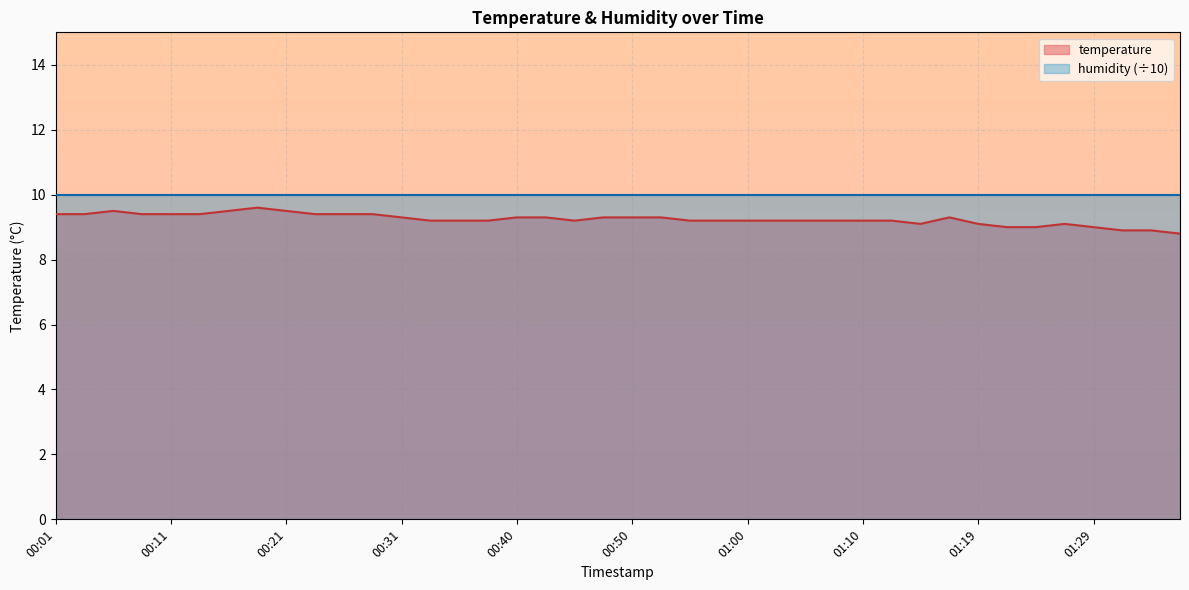

What is the sum of all values?

369.7